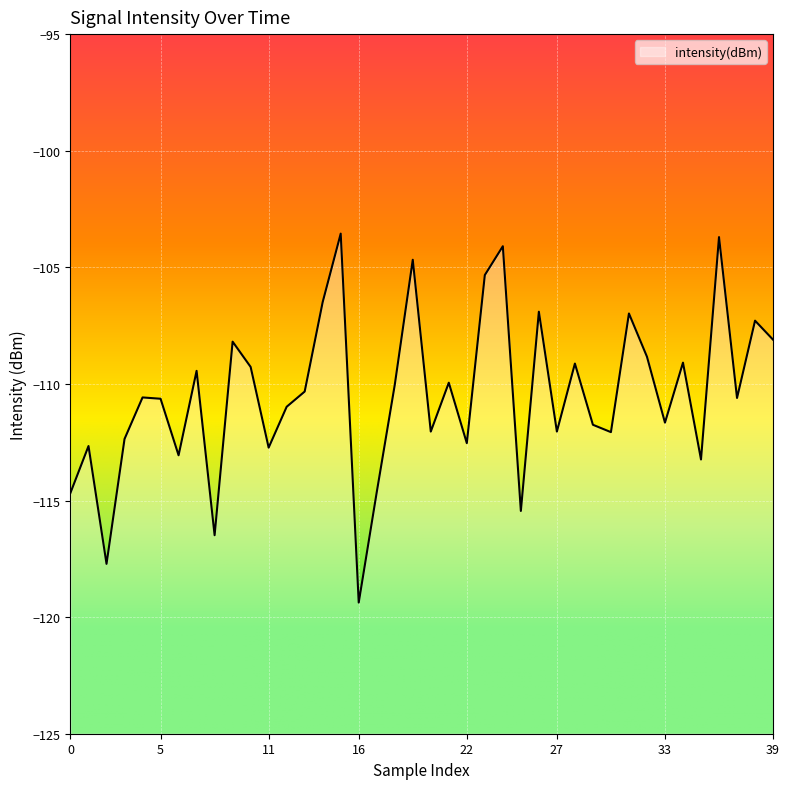

Which has a higher value, 36 or 22?

36